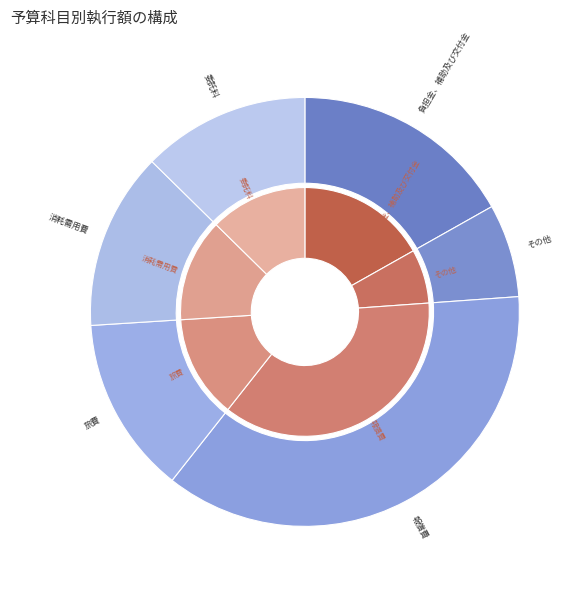

To the nearest percent, what portion does 旅費 represent?

13%